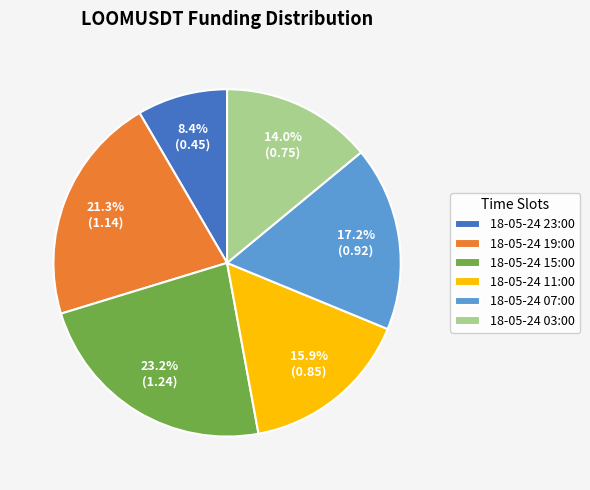

Rank the categories by value from highest to lowest.

18-05-24 15:00, 18-05-24 19:00, 18-05-24 07:00, 18-05-24 11:00, 18-05-24 03:00, 18-05-24 23:00